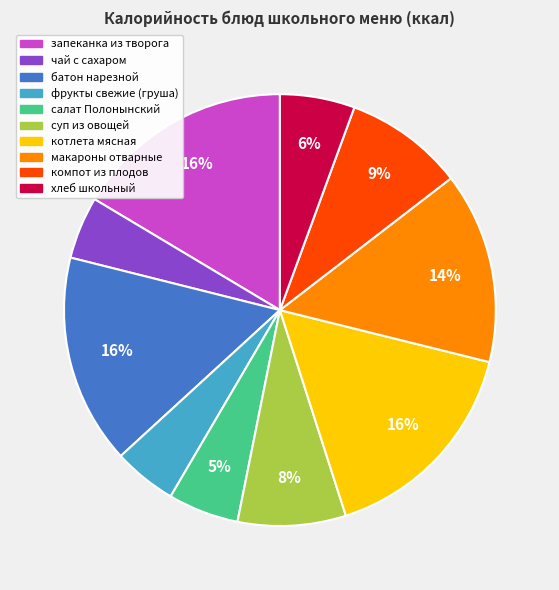

Does any single category account for the majority?

No